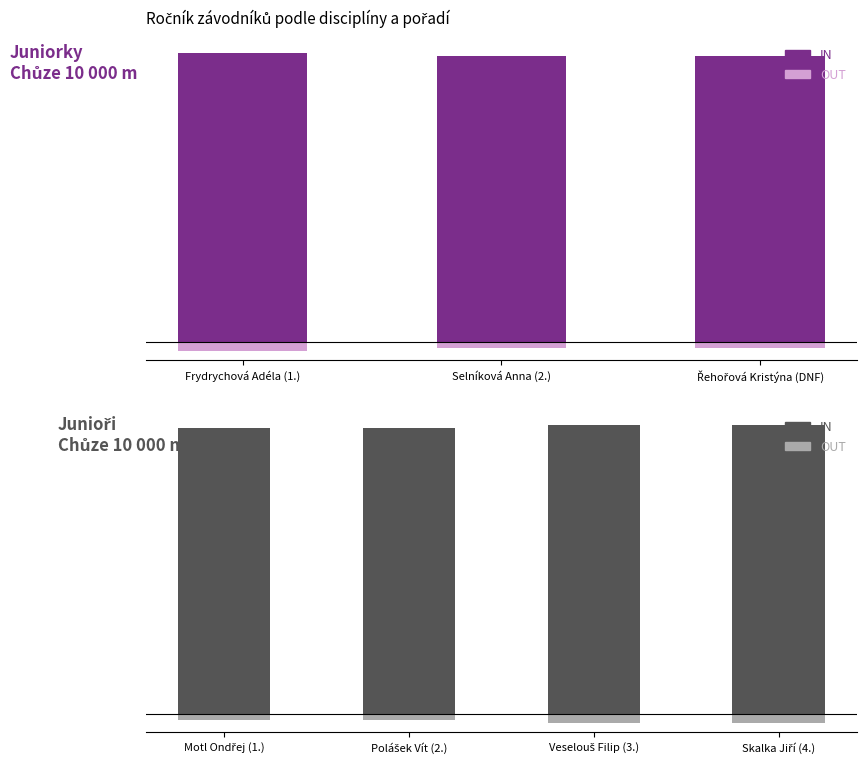

Rank the series by their average value, from highest to lowest.

Ročník (IN), Pořadí (OUT)